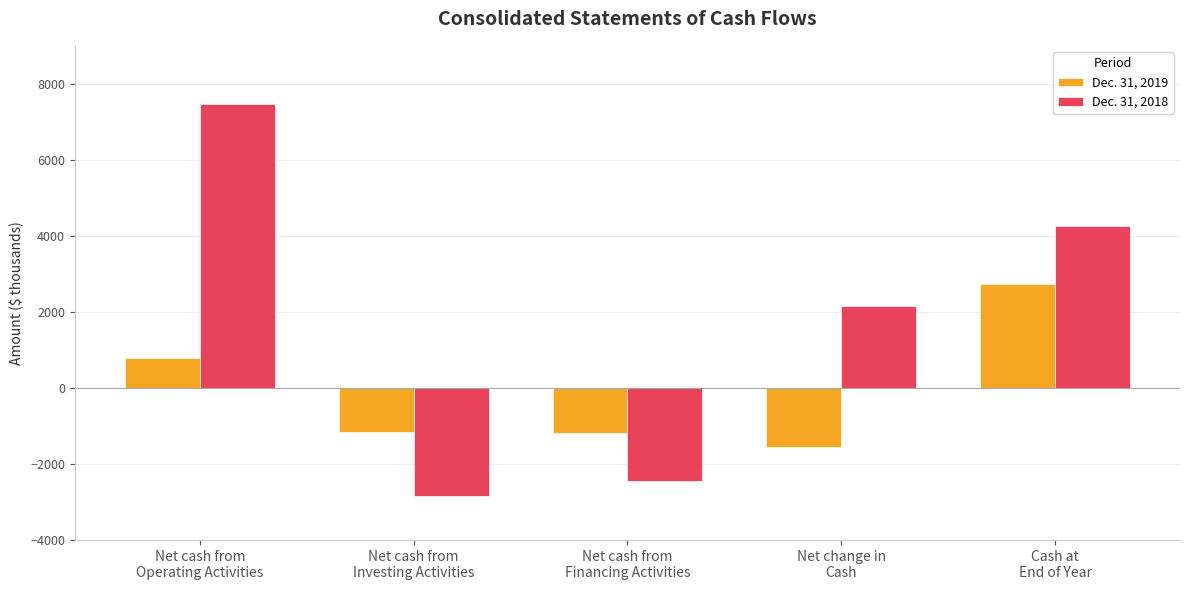

What is the average value of the Dec. 31, 2019 series?

-70